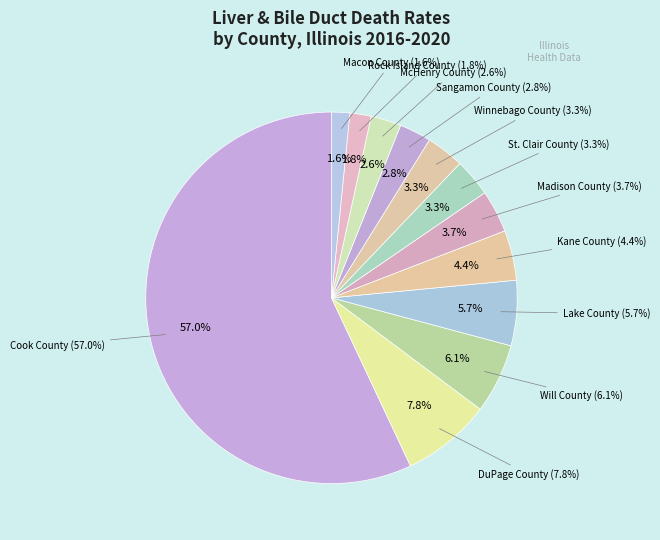

To the nearest percent, what portion does Will County represent?

6%